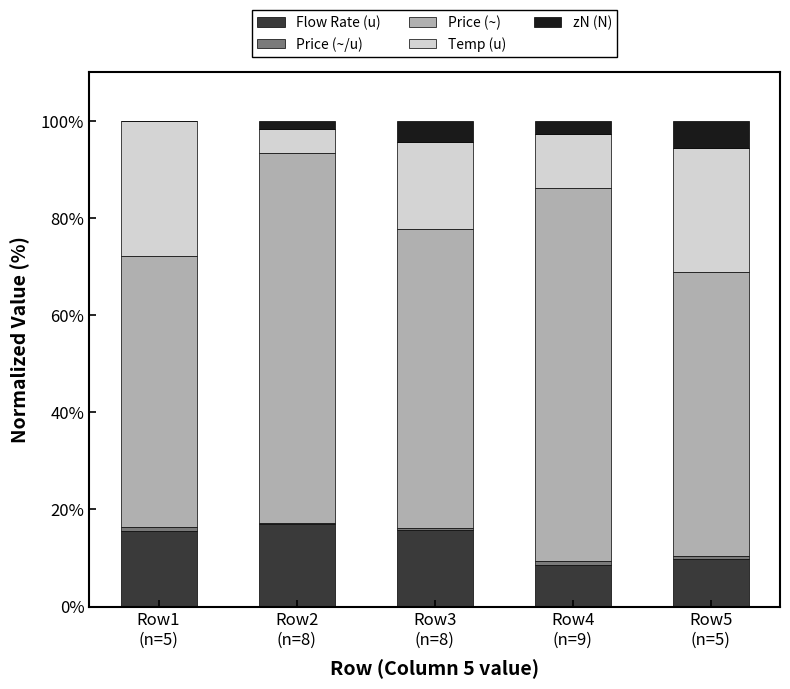

Is it true that Temp (u) equals 25.5 at Row5
(n=5)?

True